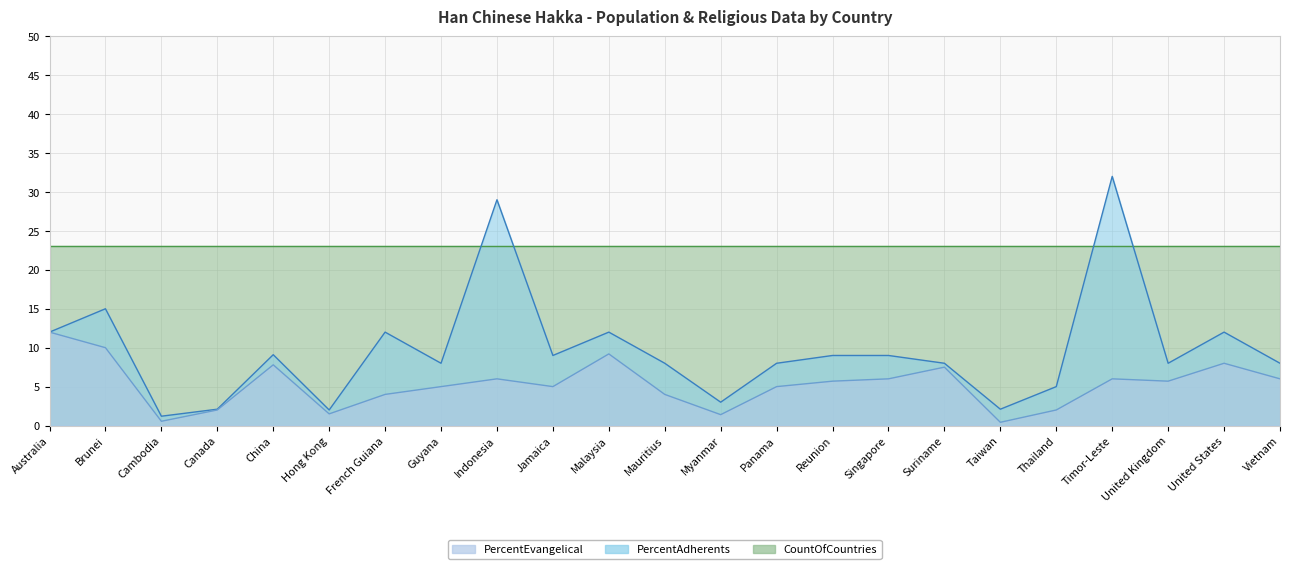

What is the minimum value for PercentAdherents?

1.2